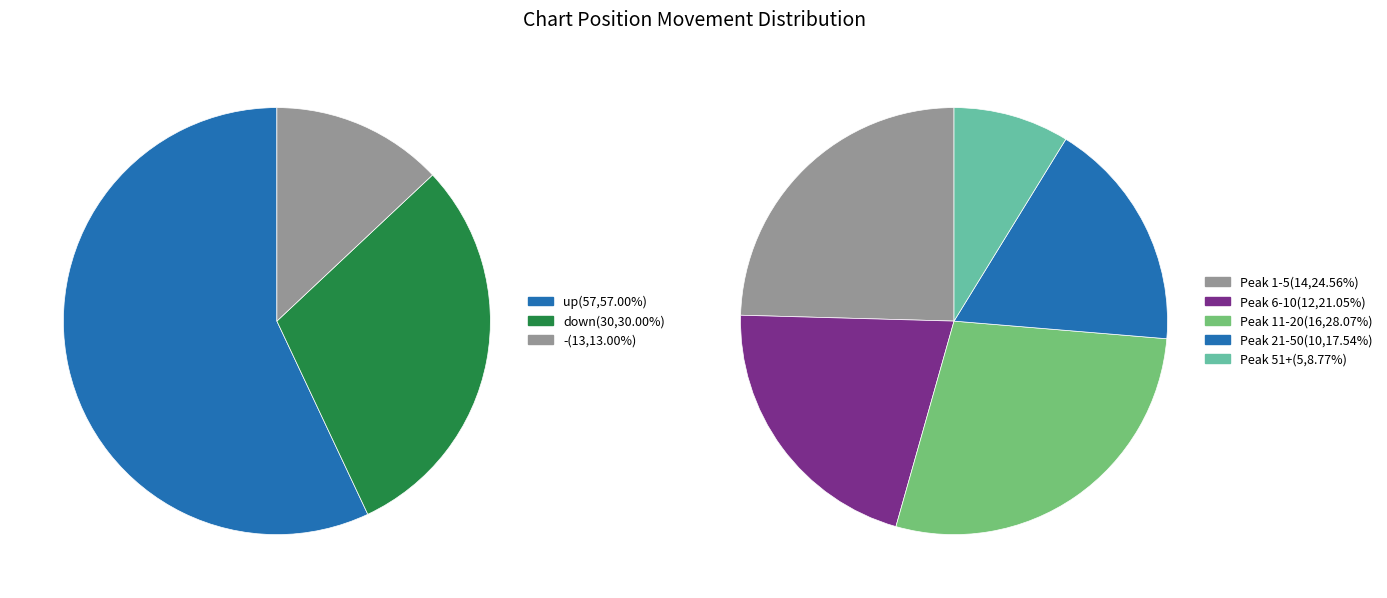

What is the change in value from down to -?

-17